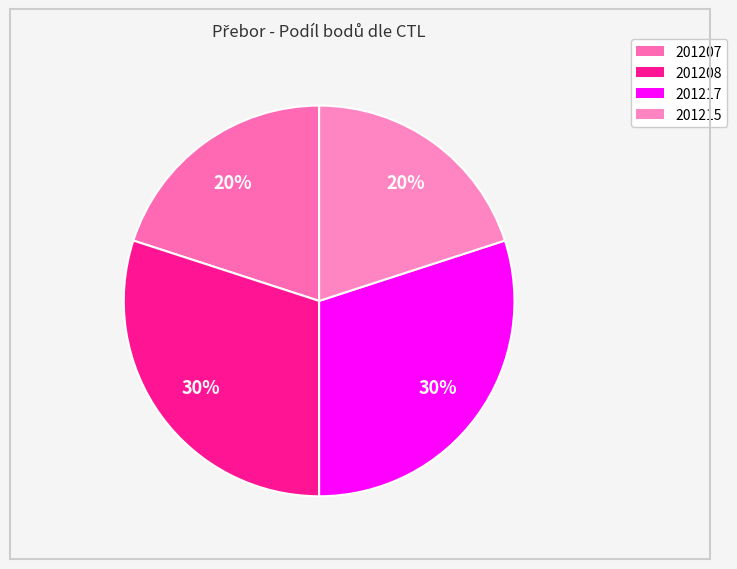

To the nearest percent, what is the difference between the largest and smallest slice percentages?

10%